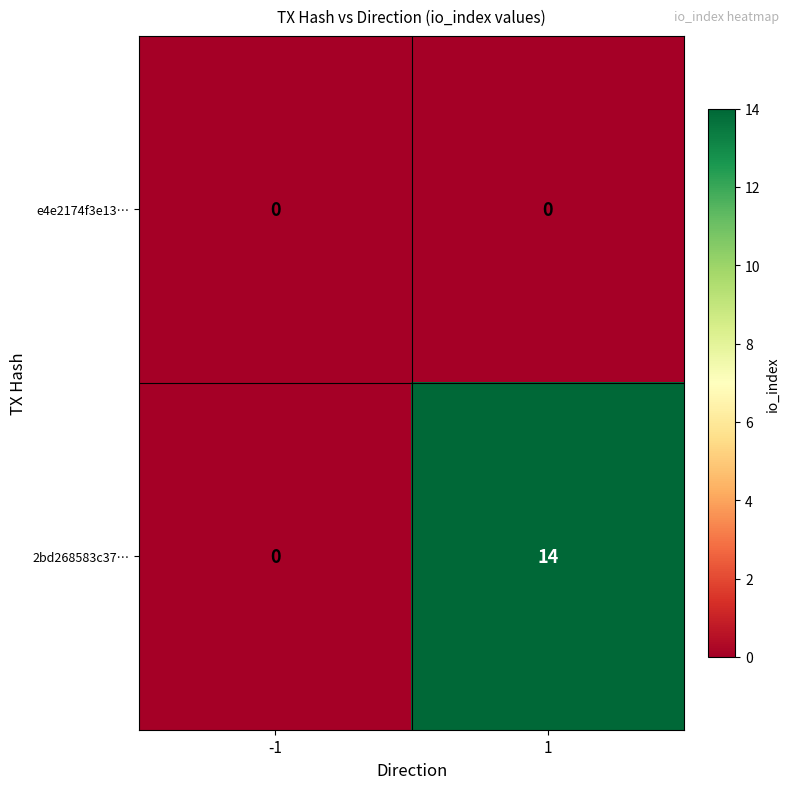

Which series has the widest spread of values?

2bd268583c37…